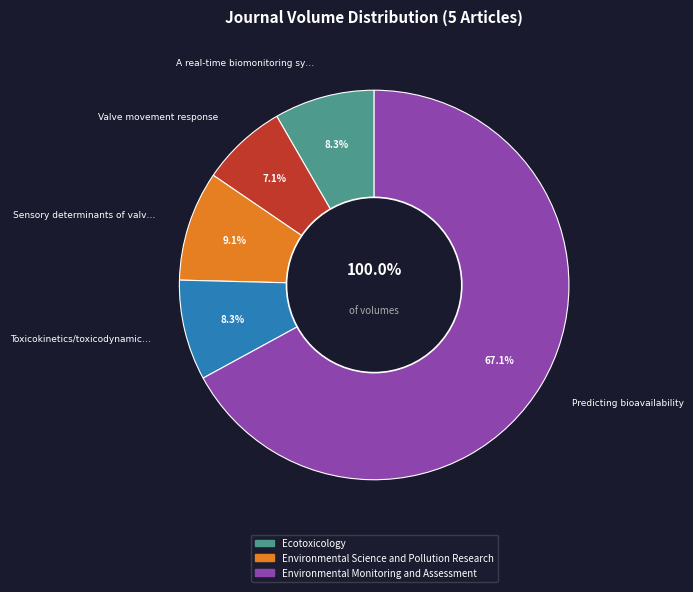

Which slice is the smallest?

Valve movement response